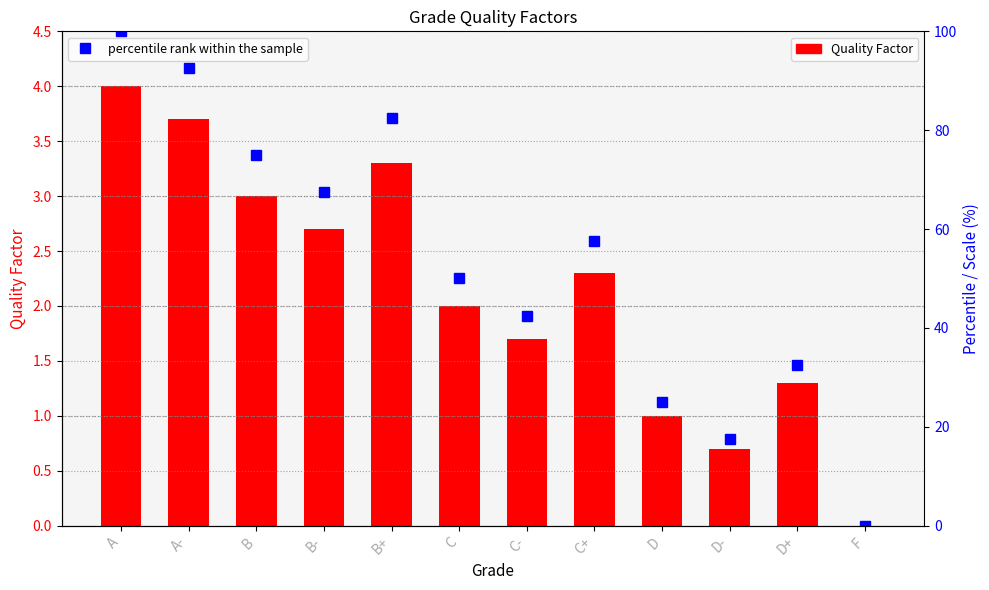

Which has a higher value, C or F?

C